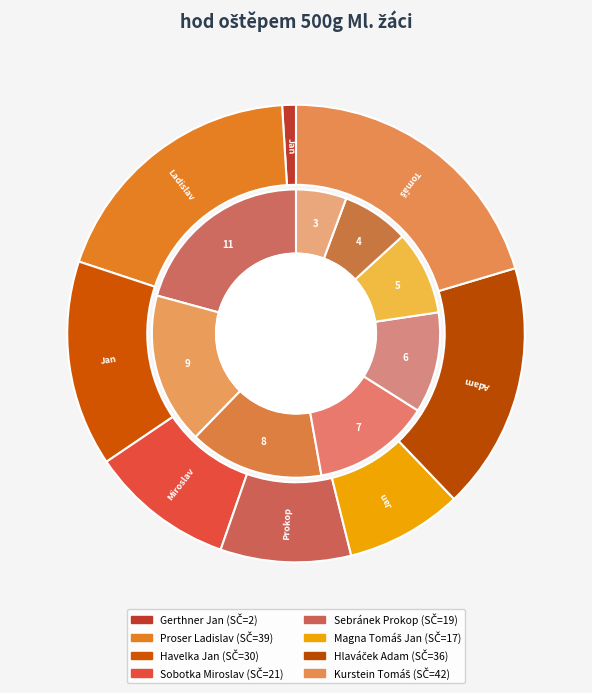

Does Proser Ladislav represent more than half of the total?

No